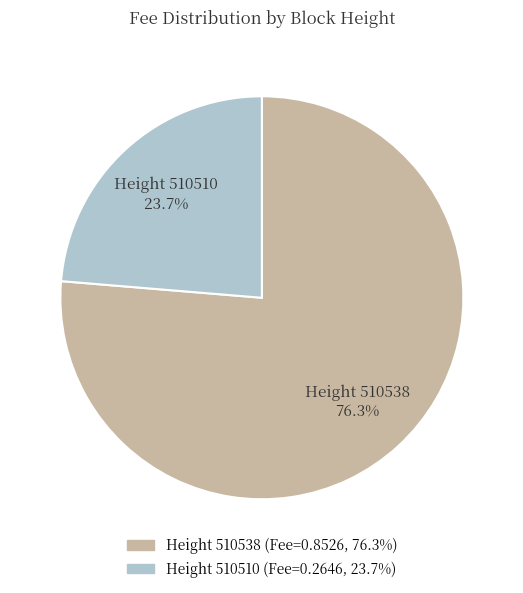

Does any single category account for the majority?

Yes